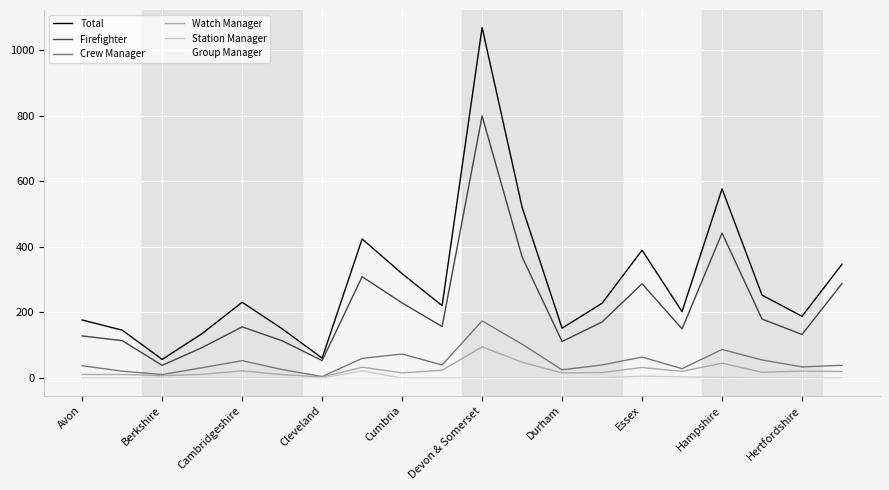

True or false: Firefighter and Group Manager cross at least once.

False